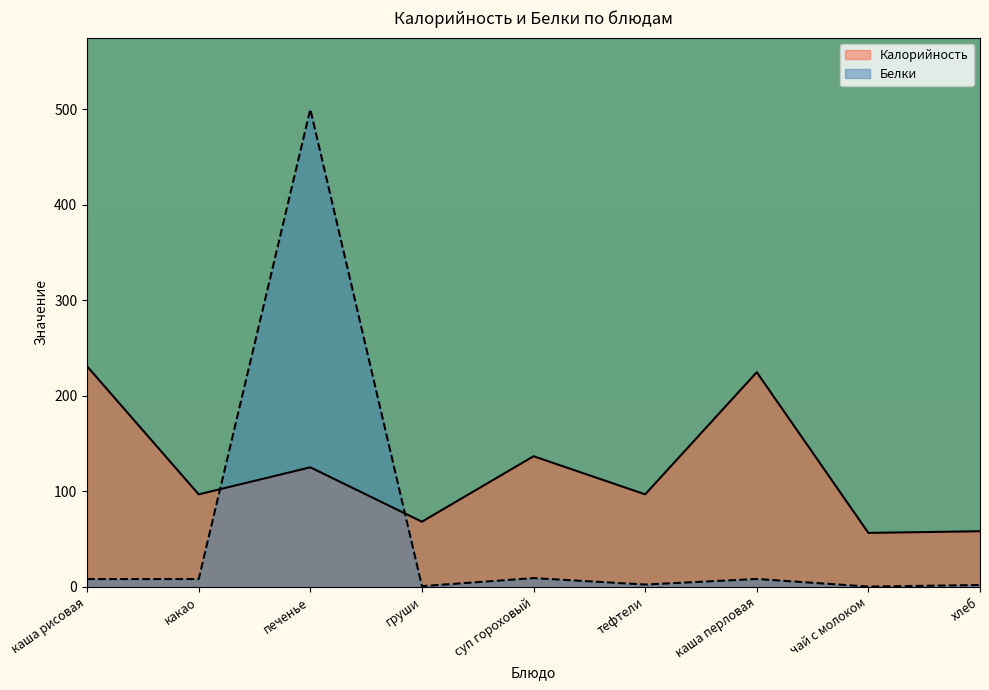

List the series in order of their peak value, highest first.

Белки, Калорийность